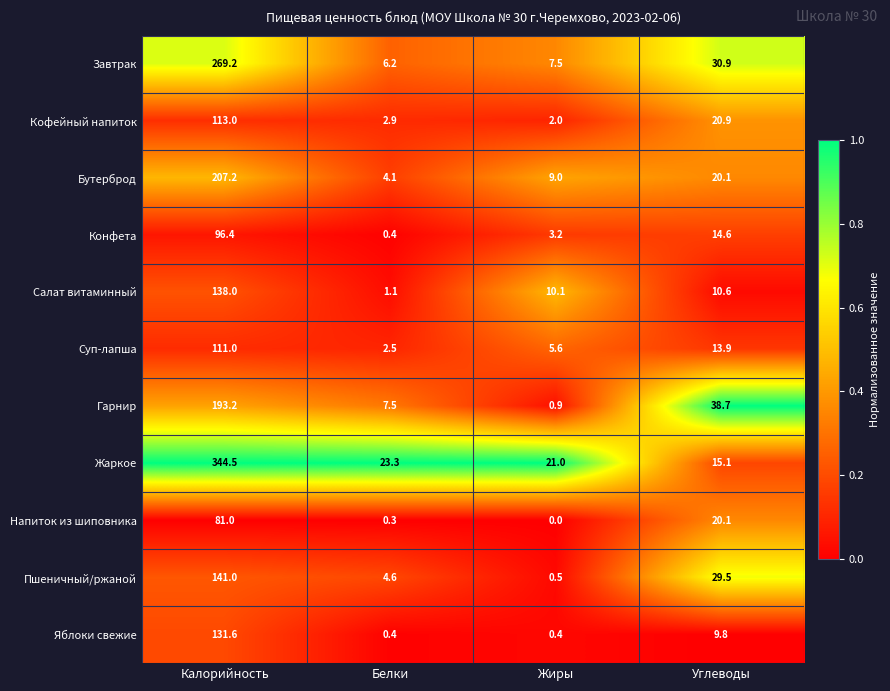

What is the spread (max minus min) of values at Калорийность?

263.5